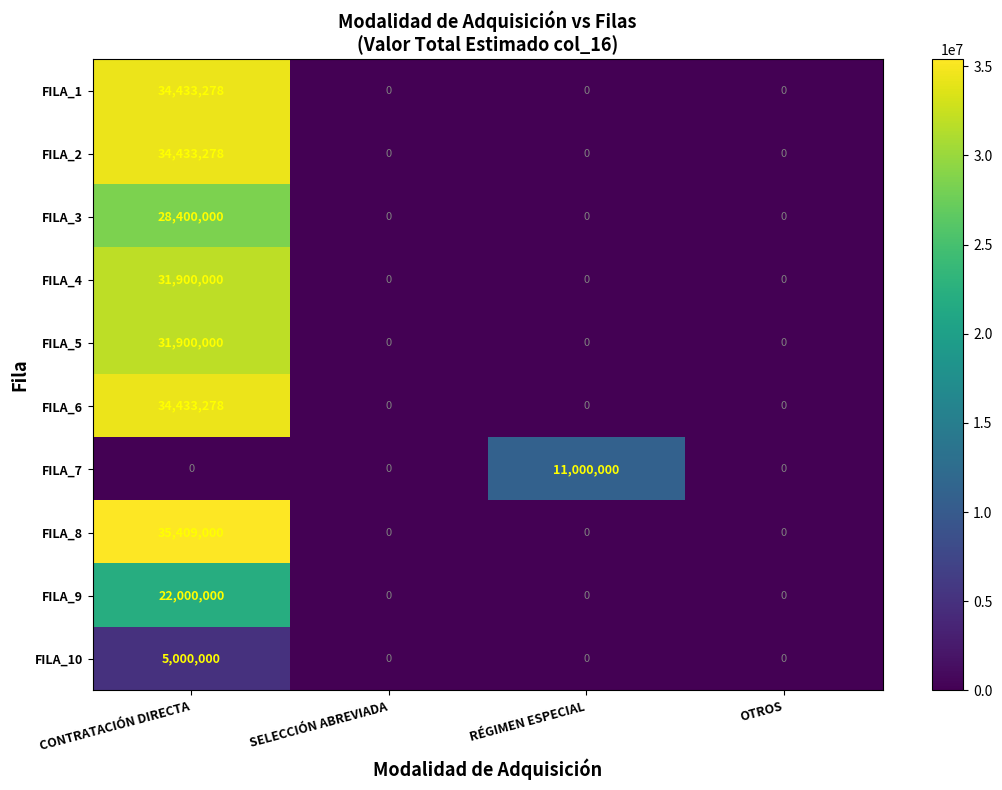

What is the sum of all FILA_8 values?

35409000